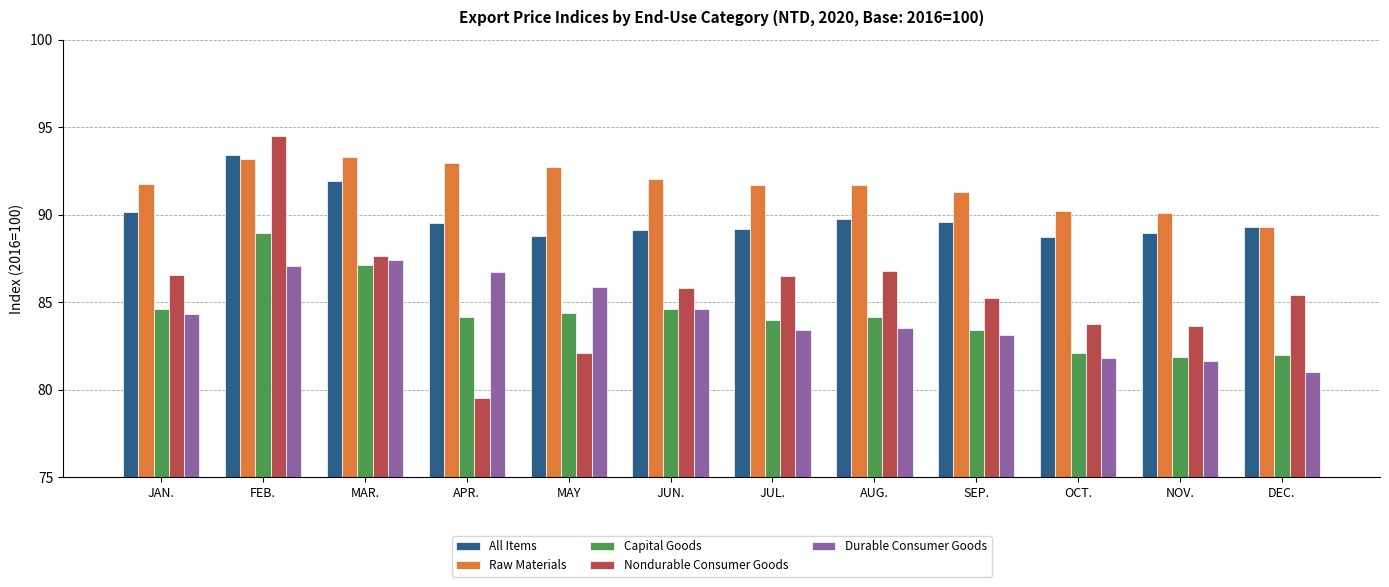

Which series has the largest range (max minus min)?

Nondurable Consumer Goods